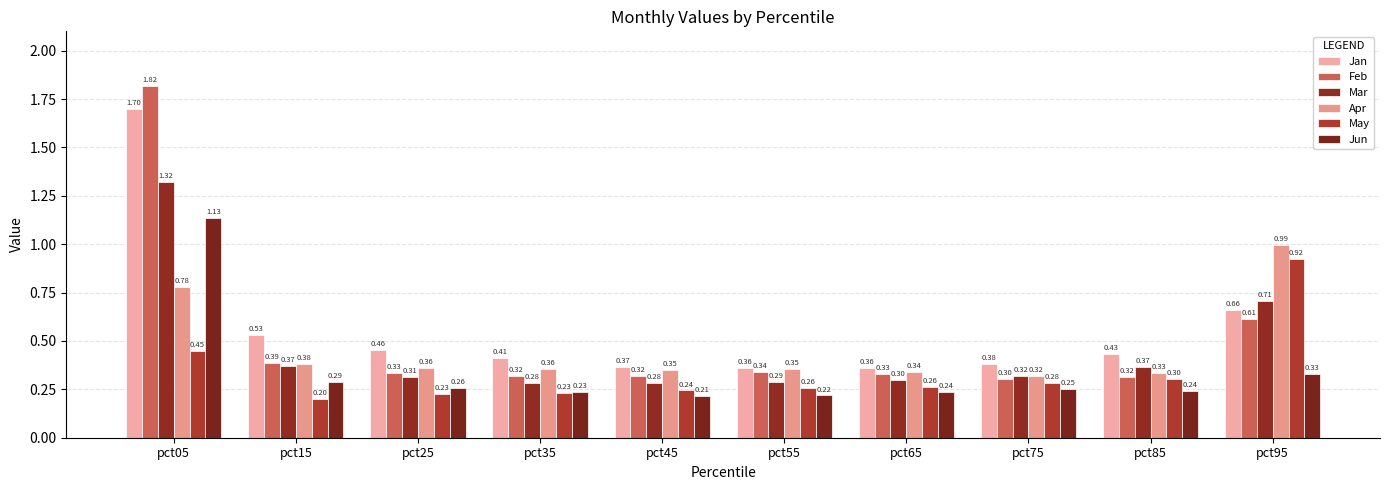

Between pct55 and pct85, which series saw the biggest shift?

Mar